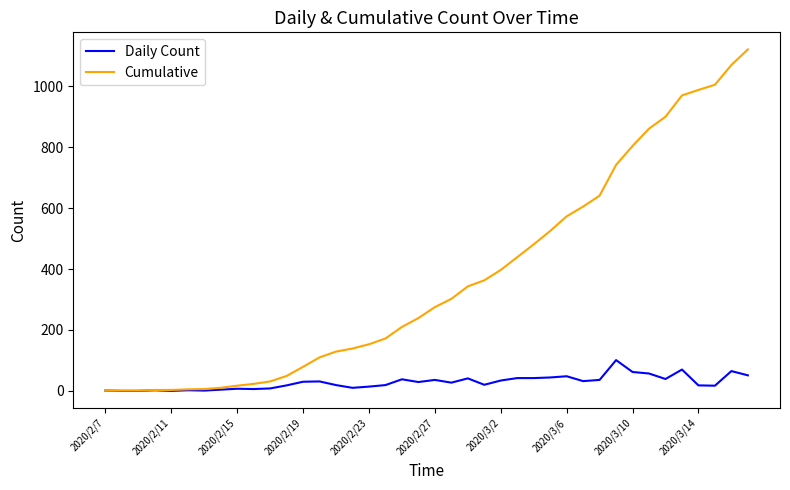

At how many categories does at least one series exceed 94?

27